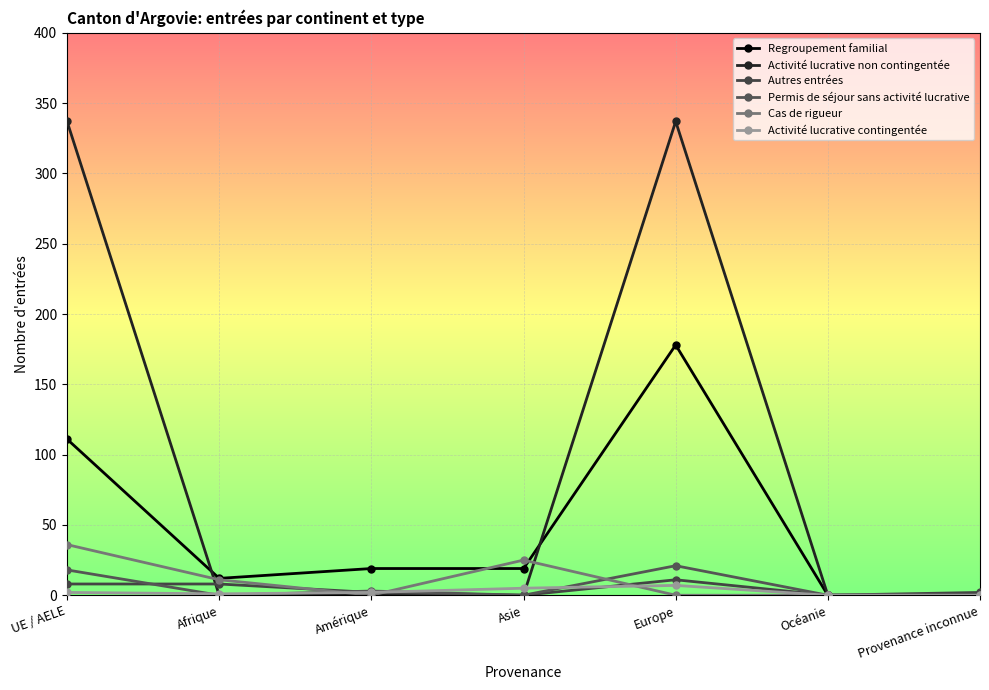

Where is the first local minimum for Regroupement familial?

Afrique